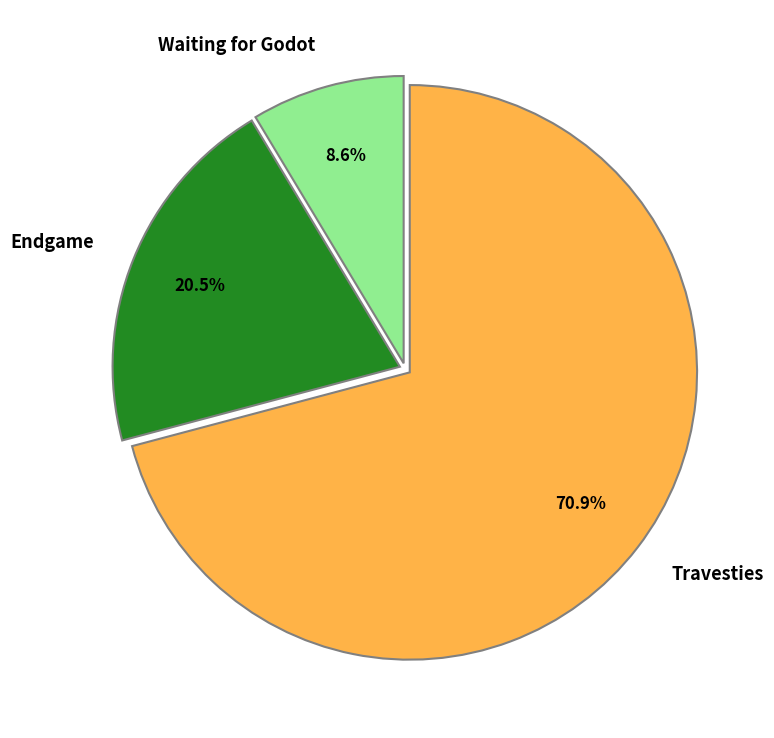

Does Travesties account for over 50% of the chart?

Yes